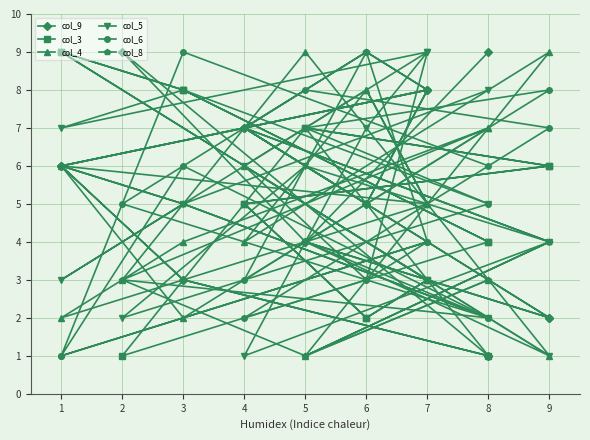

At which category is the sum across all series the highest?

5